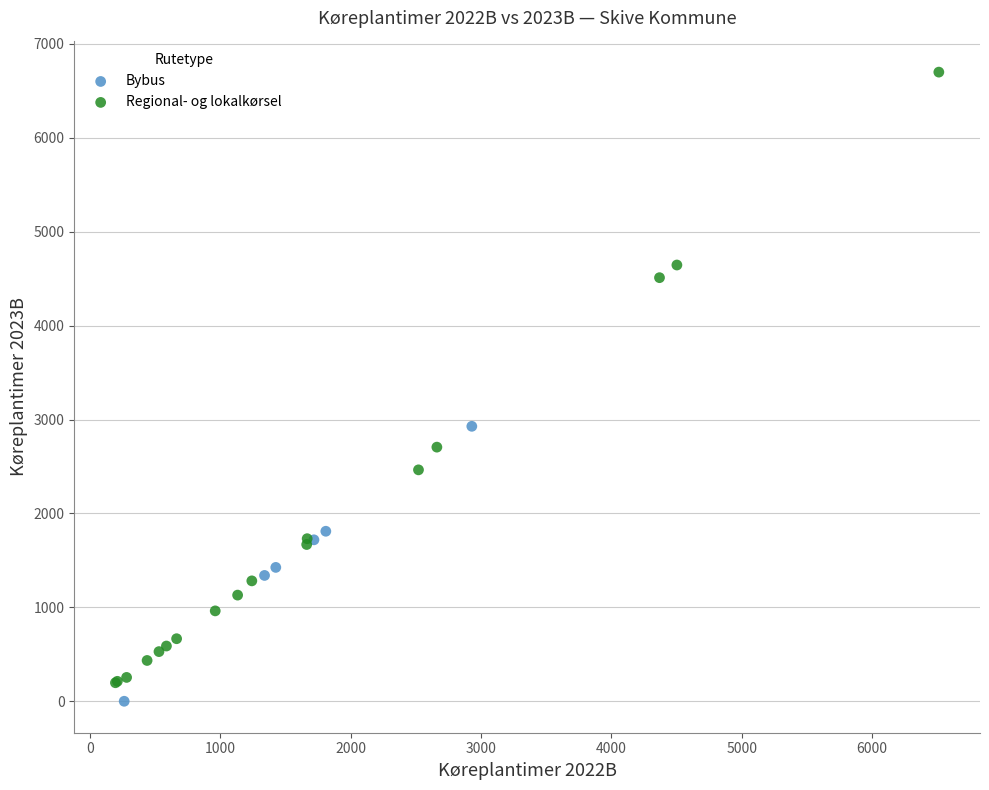

Which series has the largest Y range (max minus min)?

Regional- og lokalkørsel